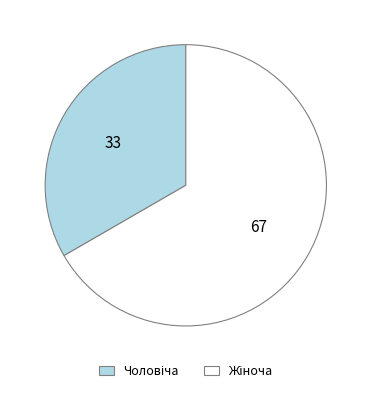

Does any single category account for the majority?

Yes